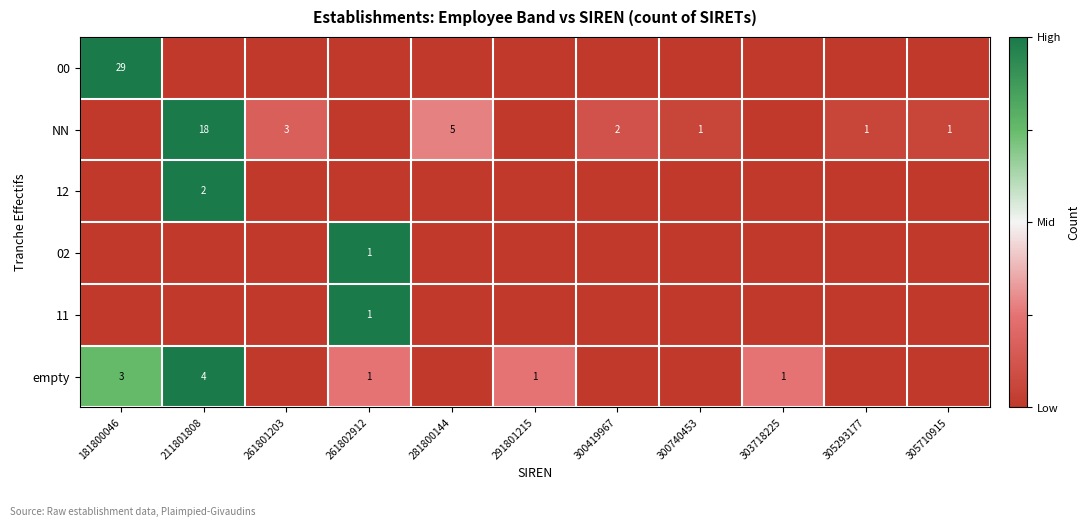

Which has a higher value, 181800046 or 300740453?

181800046